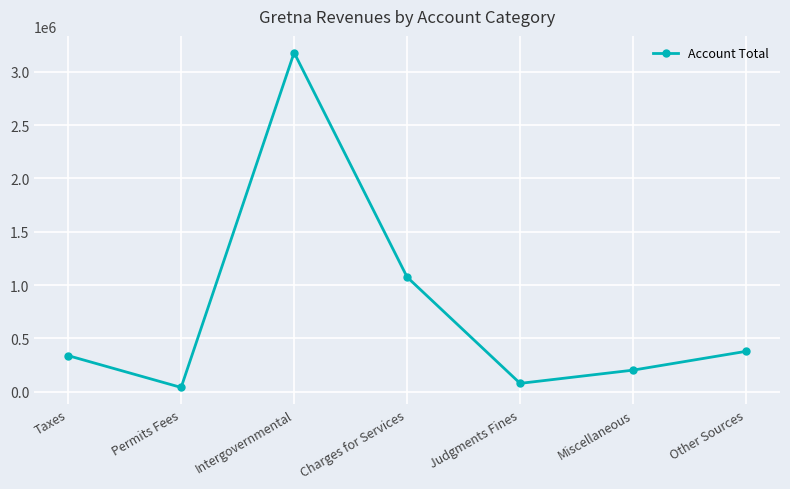

What is the value of the 4th point from the left?

1074422